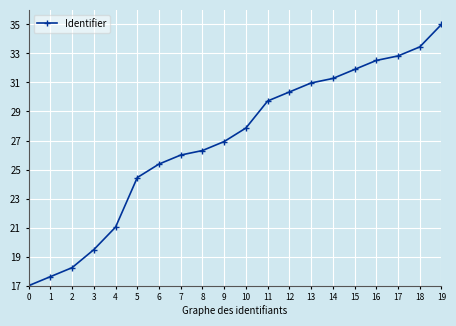

Reading left to right, transcribe all the data shown in this chart.

17.0	17.6	18.2	19.5	21.0	24.4	25.4	26.0	26.3	26.9	27.9	29.7	30.3	31.0	31.3	31.9	32.5	32.8	33.4	35.0